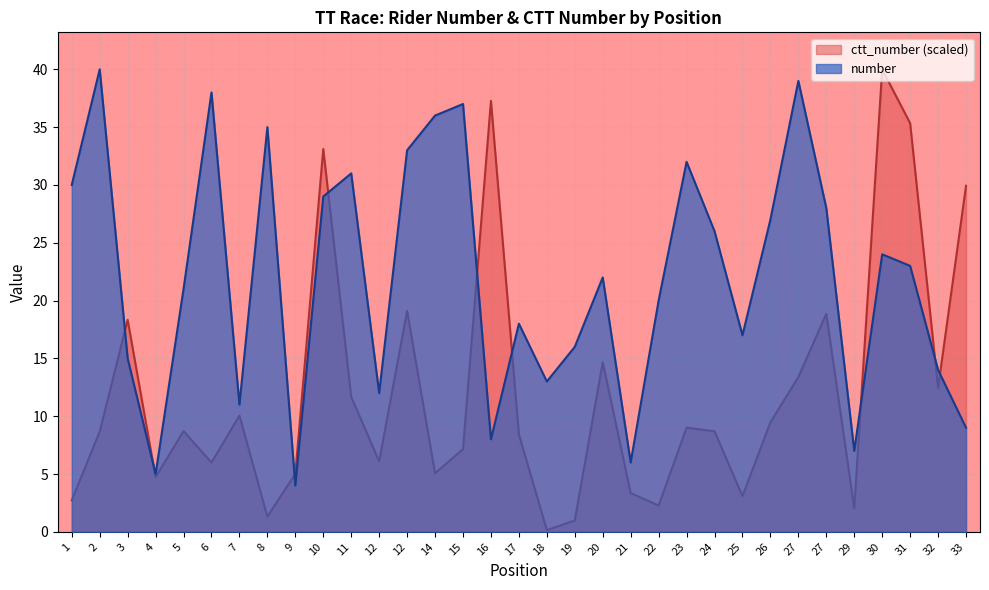

At which label does number reach its peak?

2